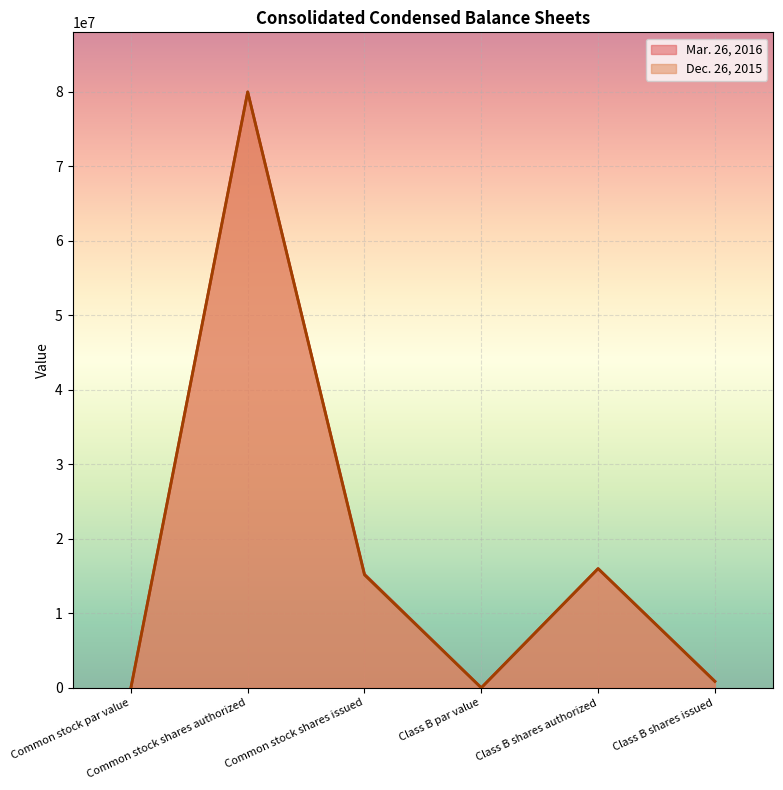

Is it true that Mar. 26, 2016 equals 15248924 at Common stock shares issued?

True